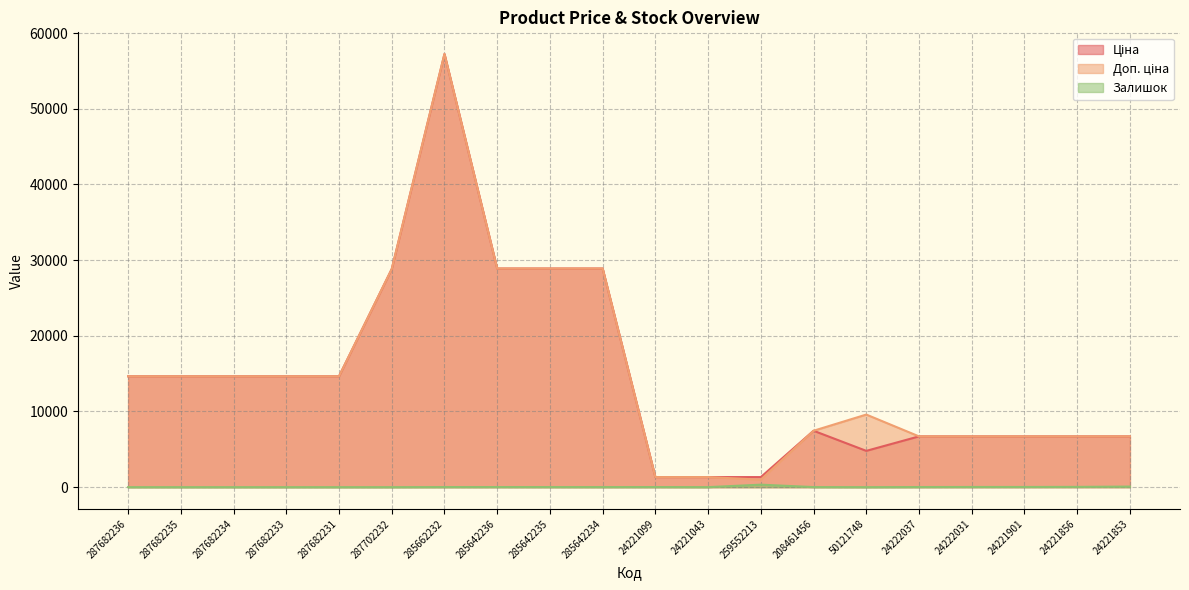

Rank the categories by Залишок value from highest to lowest.

259552213, 24221853, 24221856, 24221901, 24222031, 285642236, 24221099, 24222037, 285662232, 285642235, 285642234, 208461456, 24221043, 287682236, 287682235, 287682234, 287682233, 287682231, 287702232, 50121748